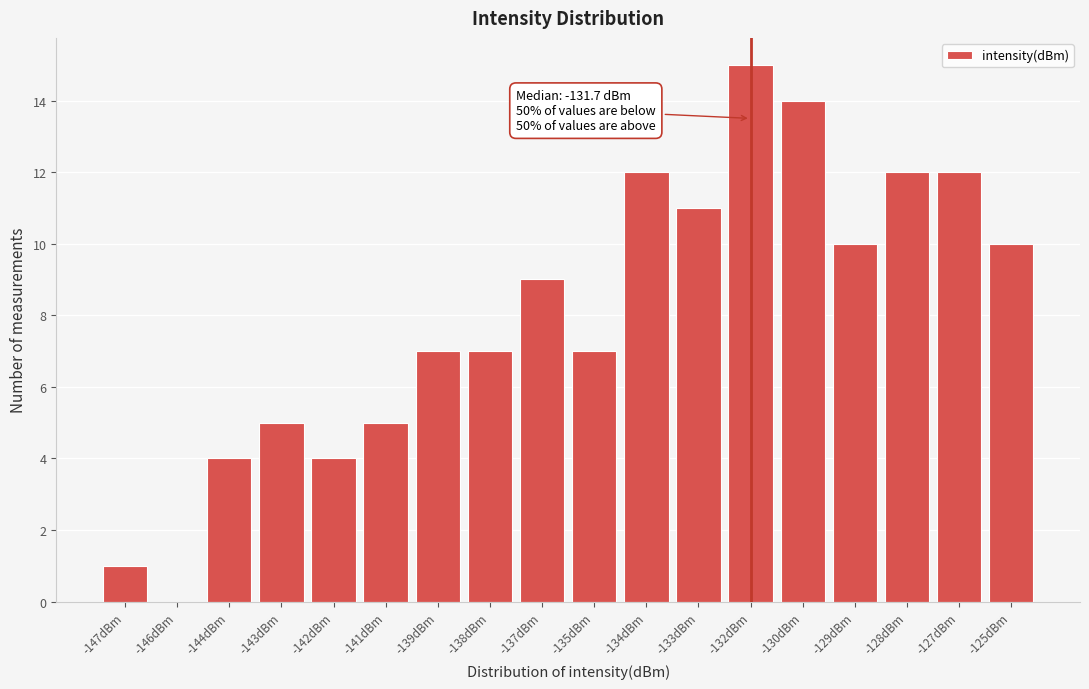

Reading left to right, transcribe all the data shown in this chart.

-147dBm=1	-146dBm=0	-144dBm=4	-143dBm=5	-142dBm=4	-141dBm=5	-139dBm=7	-138dBm=7	-137dBm=9	-135dBm=7	-134dBm=12	-133dBm=11	-132dBm=15	-130dBm=14	-129dBm=10	-128dBm=12	-127dBm=12	-125dBm=10